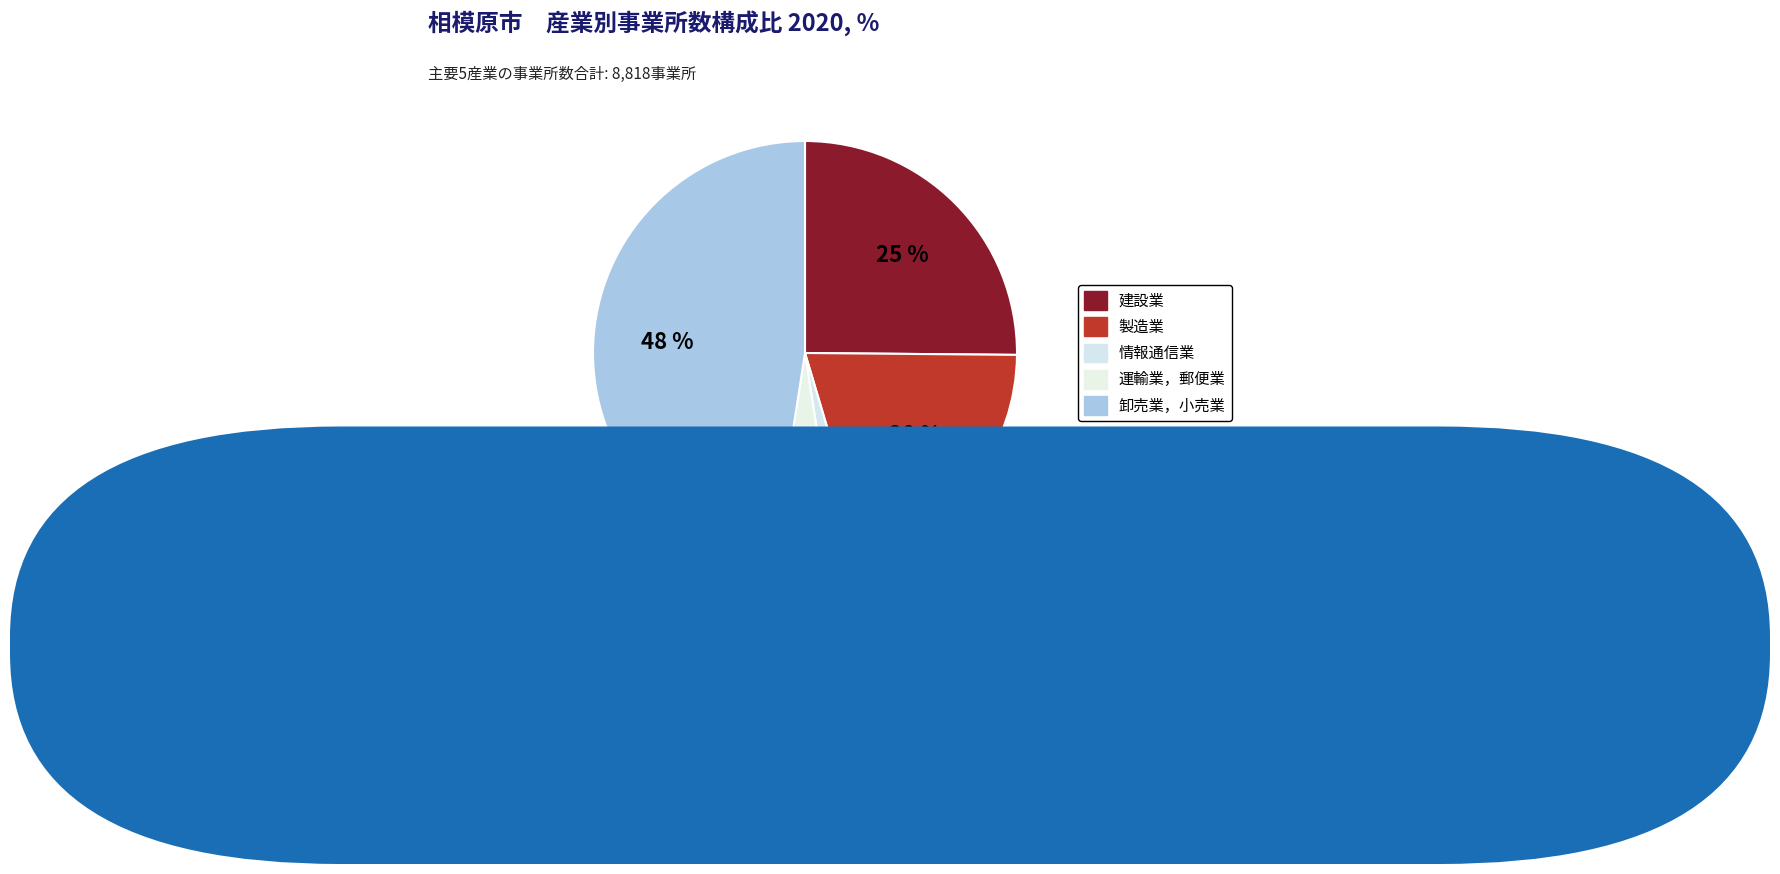

How many slices are in this pie chart?

5